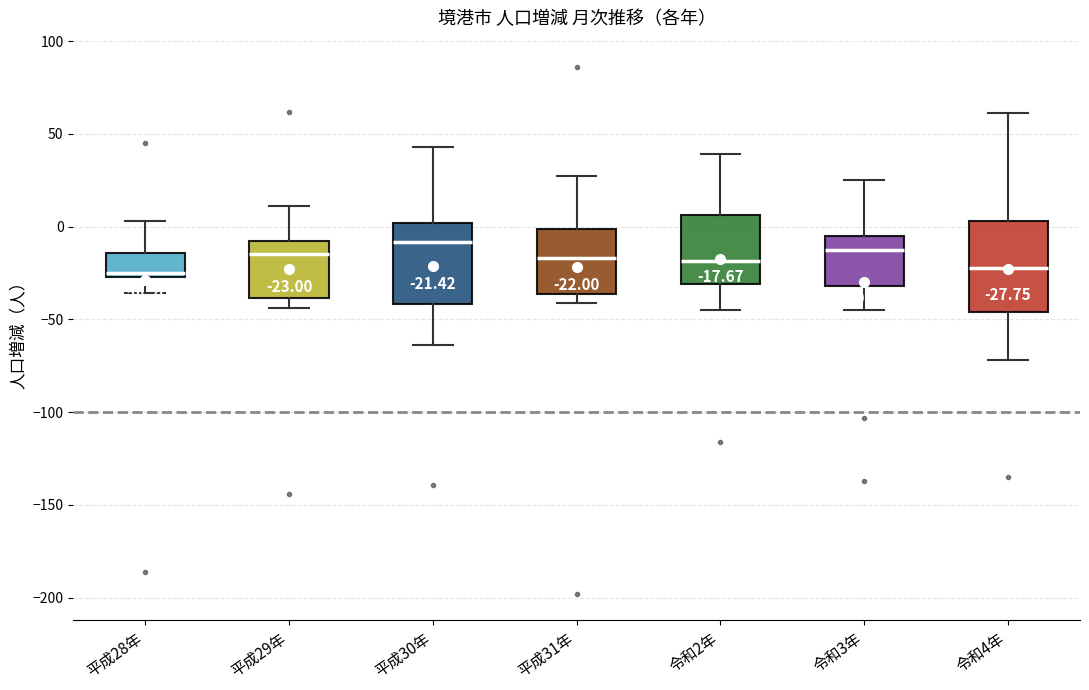

Comparing the boxes themselves (not the whiskers), which one is the tallest?

令和4年